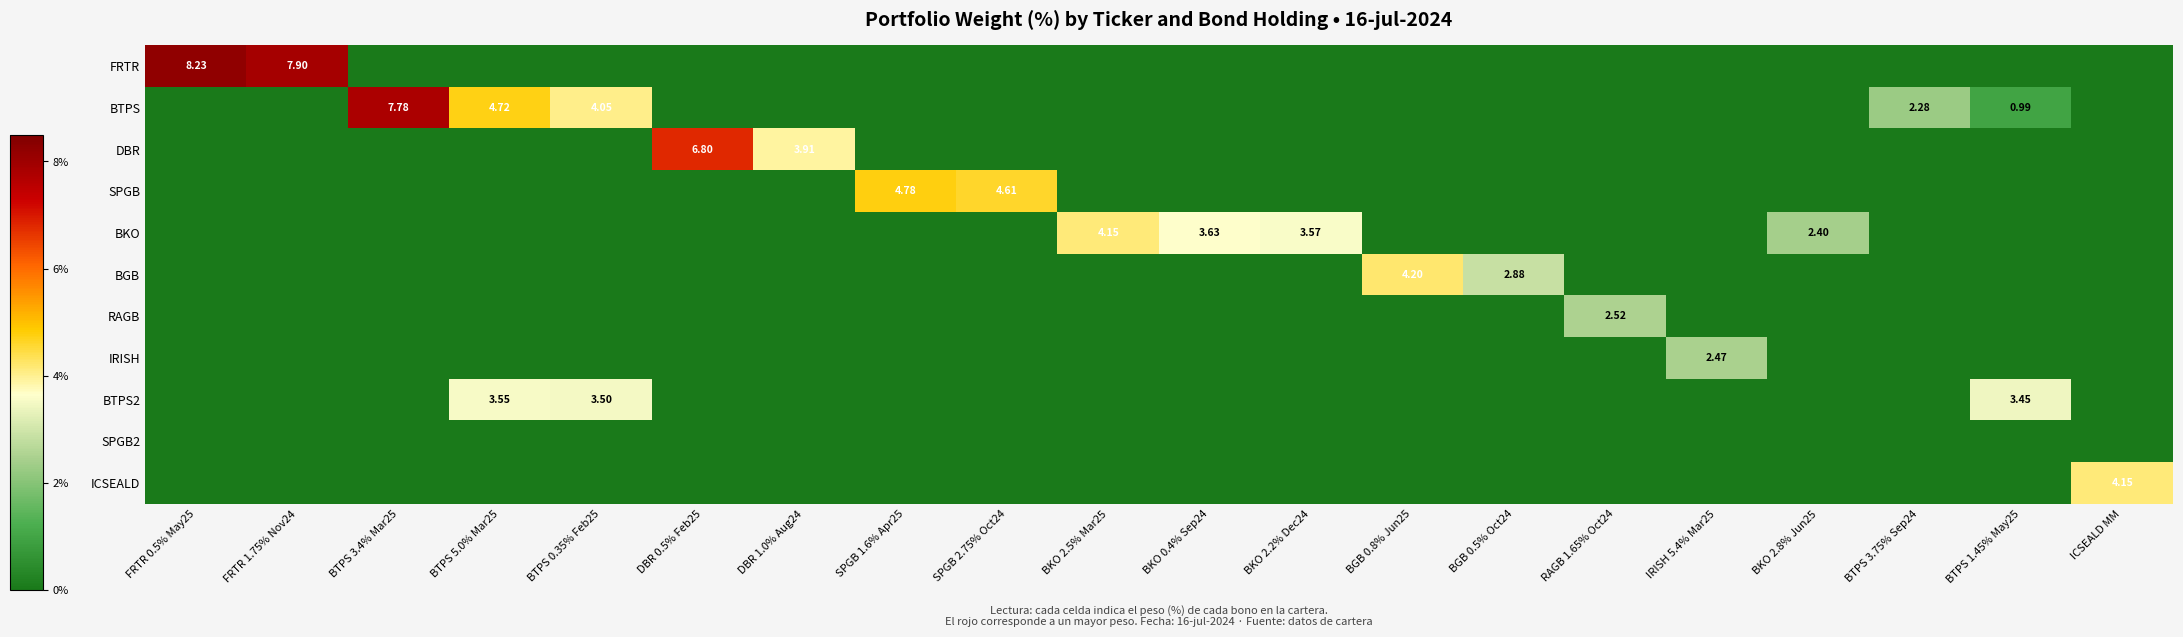

Is it true that BKO equals 3.6 at BKO 2.2% Dec24?

True